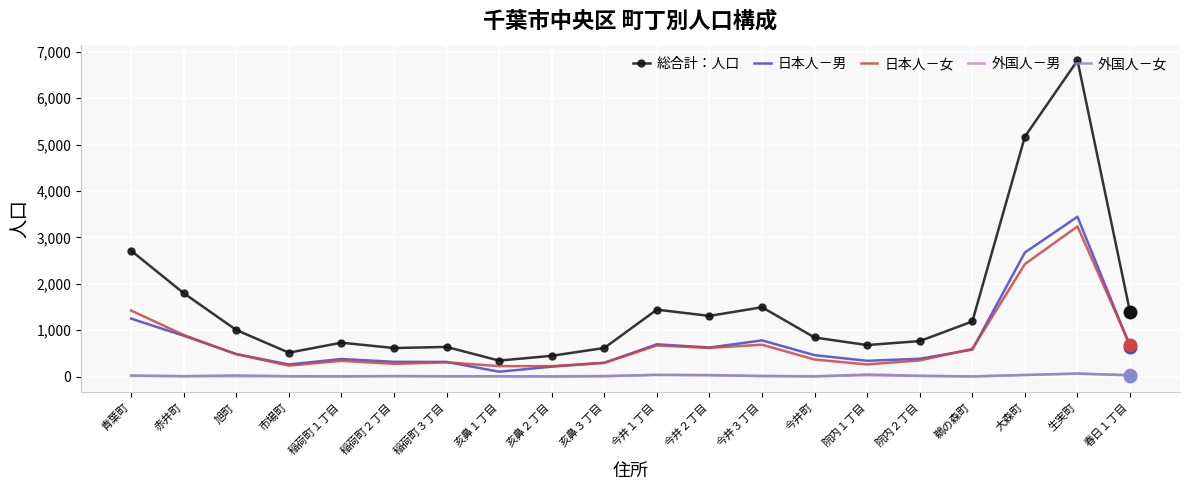

At which label is 総合計：人口 closest to 3578?

青葉町